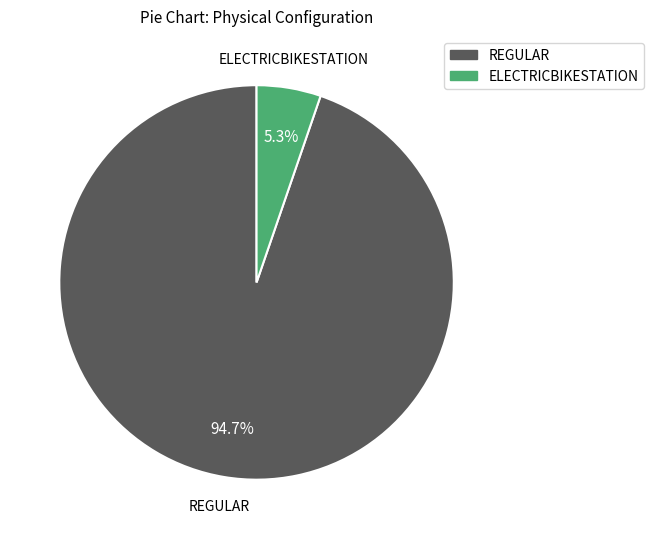

To the nearest percent, what is the difference between the REGULAR and ELECTRICBIKESTATION slice percentages?

89%